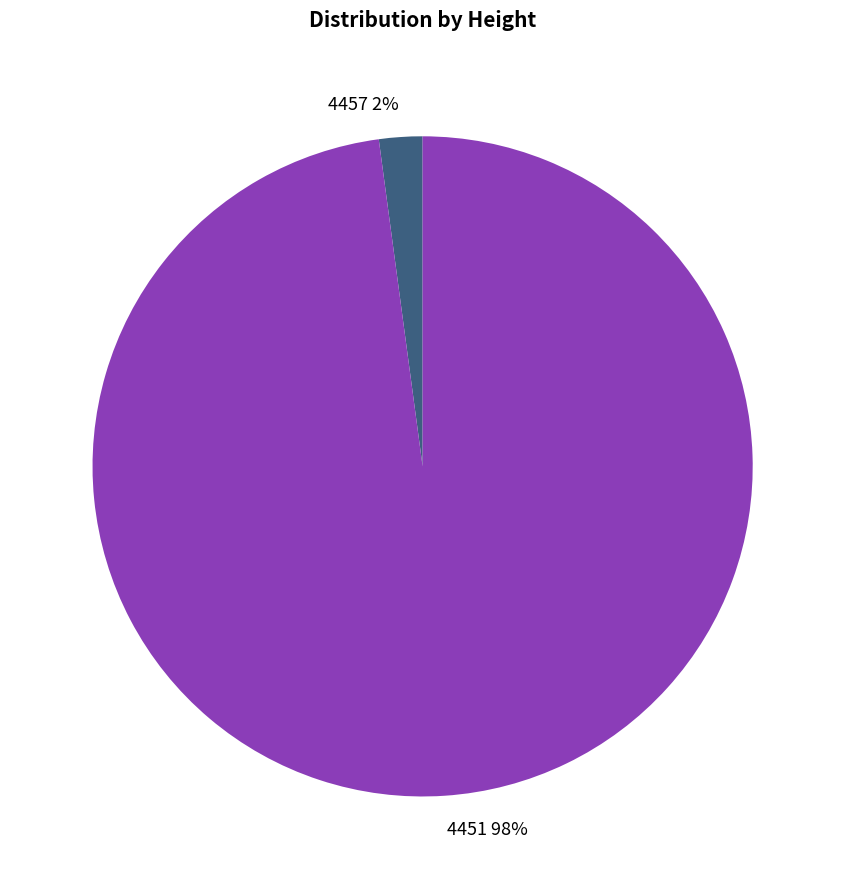

Which has a higher value, 4451 or 4457?

4451